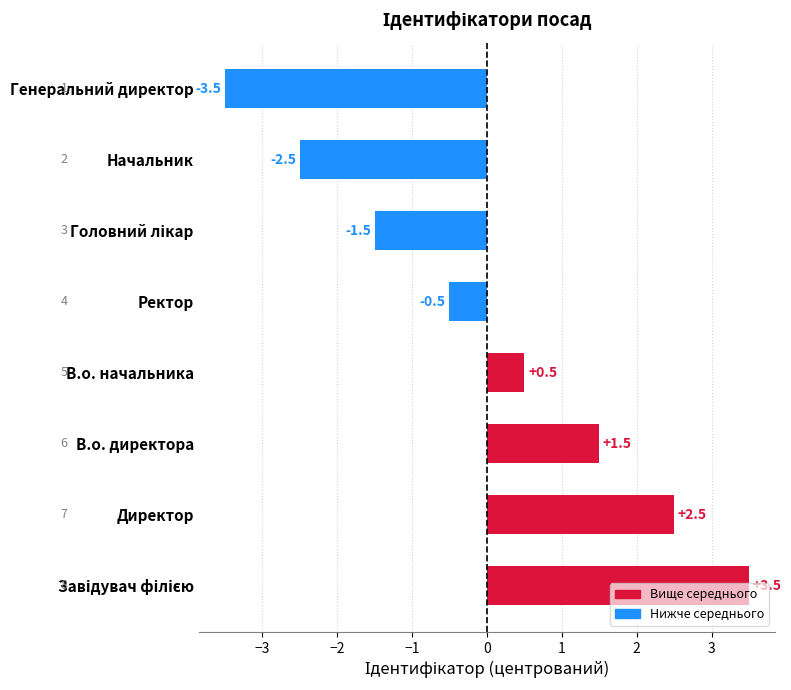

How many data points are above 0?

4